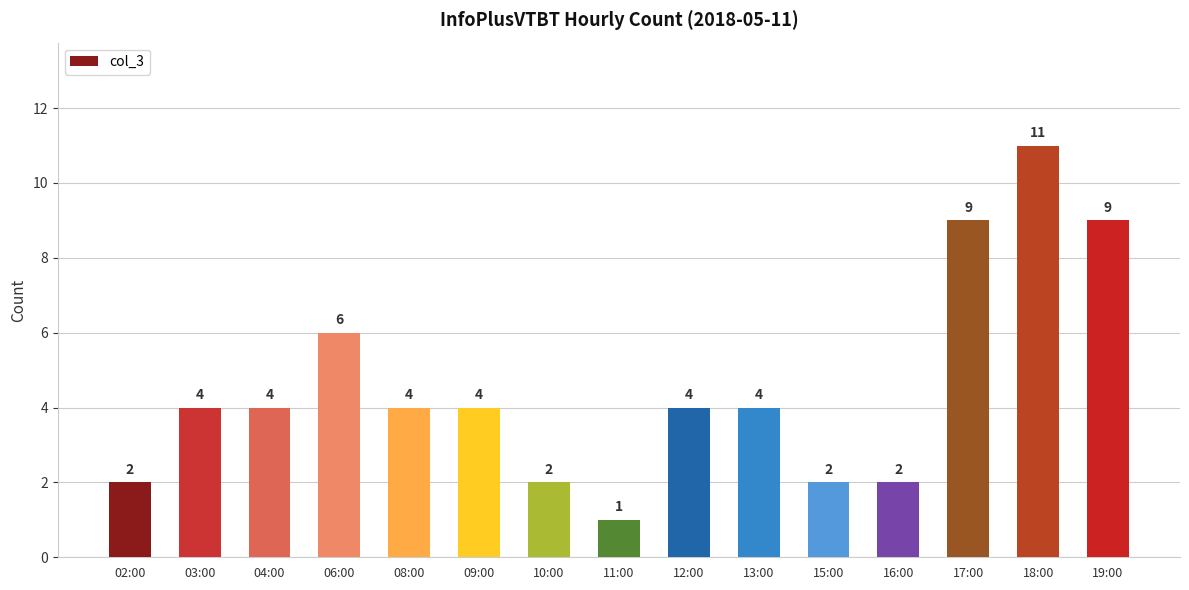

Is it true that the value at 19:00 is 9?

True